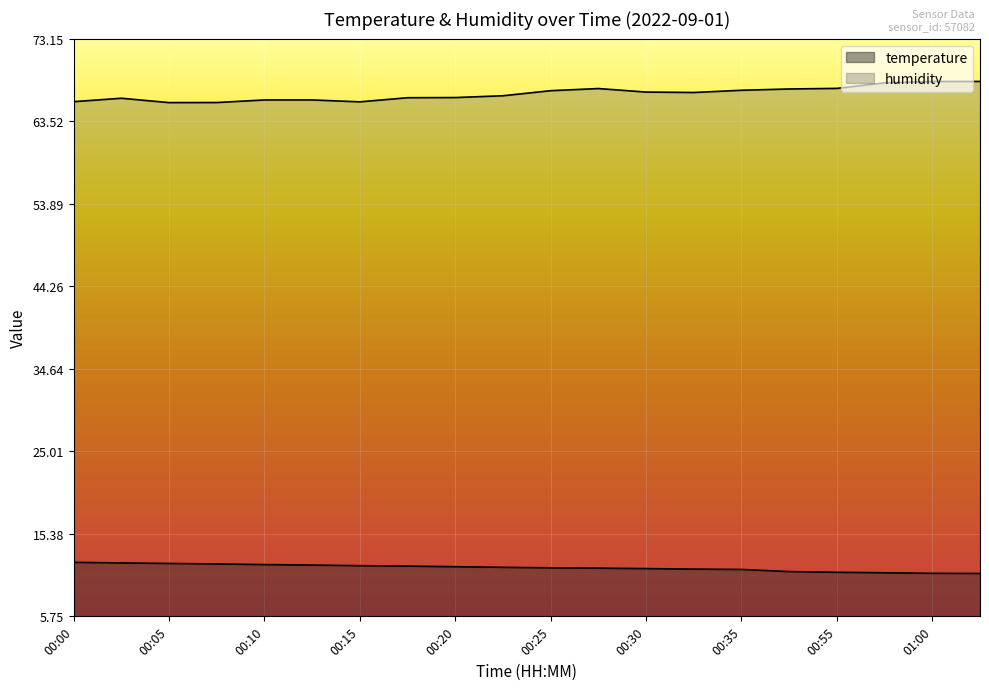

What is the difference between the maximum and minimum values in the temperature series?

1.3